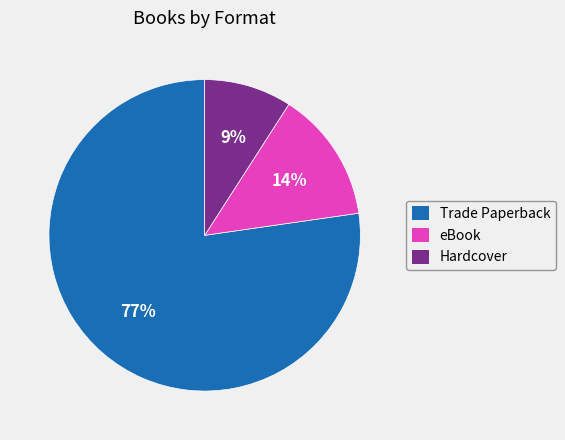

Between Trade Paperback and eBook, which is larger?

Trade Paperback